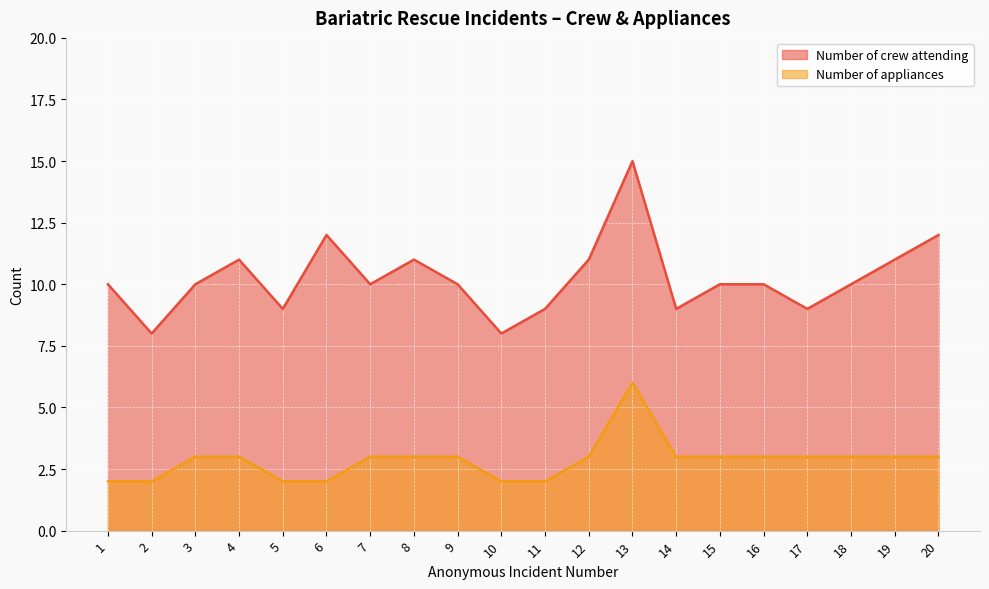

What is the value of the Number of crew attending point at the 3rd from the left?

10